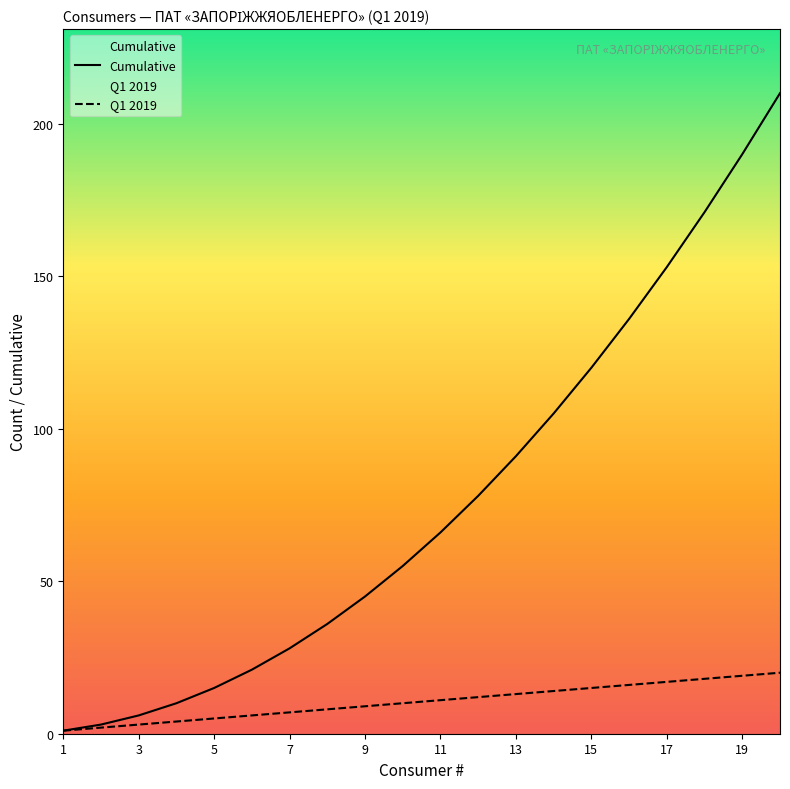

The value of Q1 2019 at 17 is 26. True or false?

False